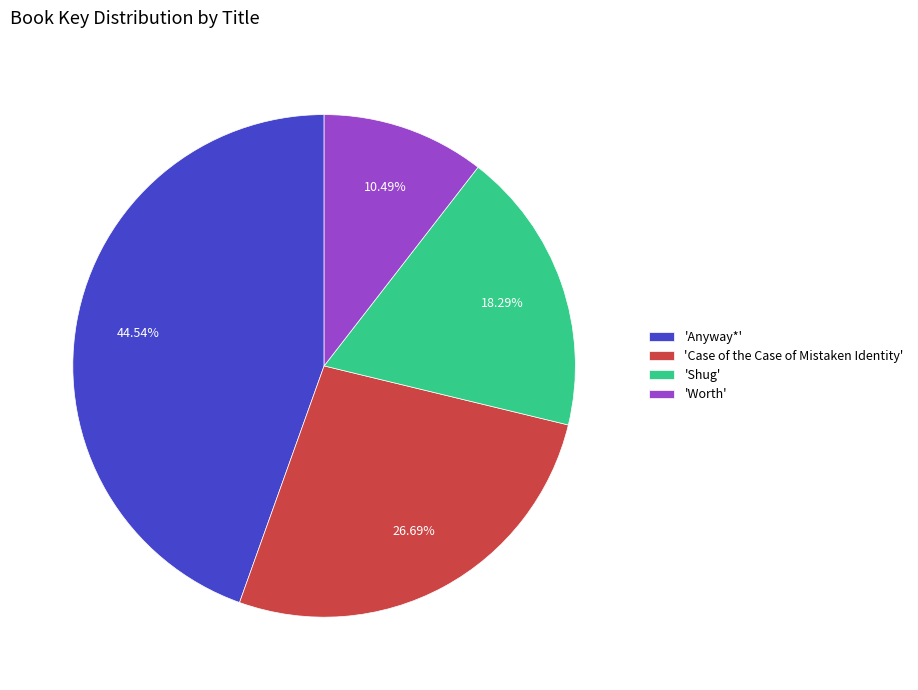

Does any single category account for the majority?

No